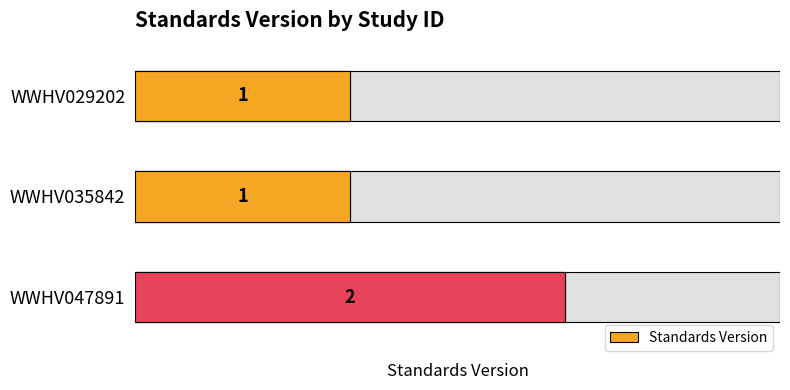

How many series are shown in this chart?

1